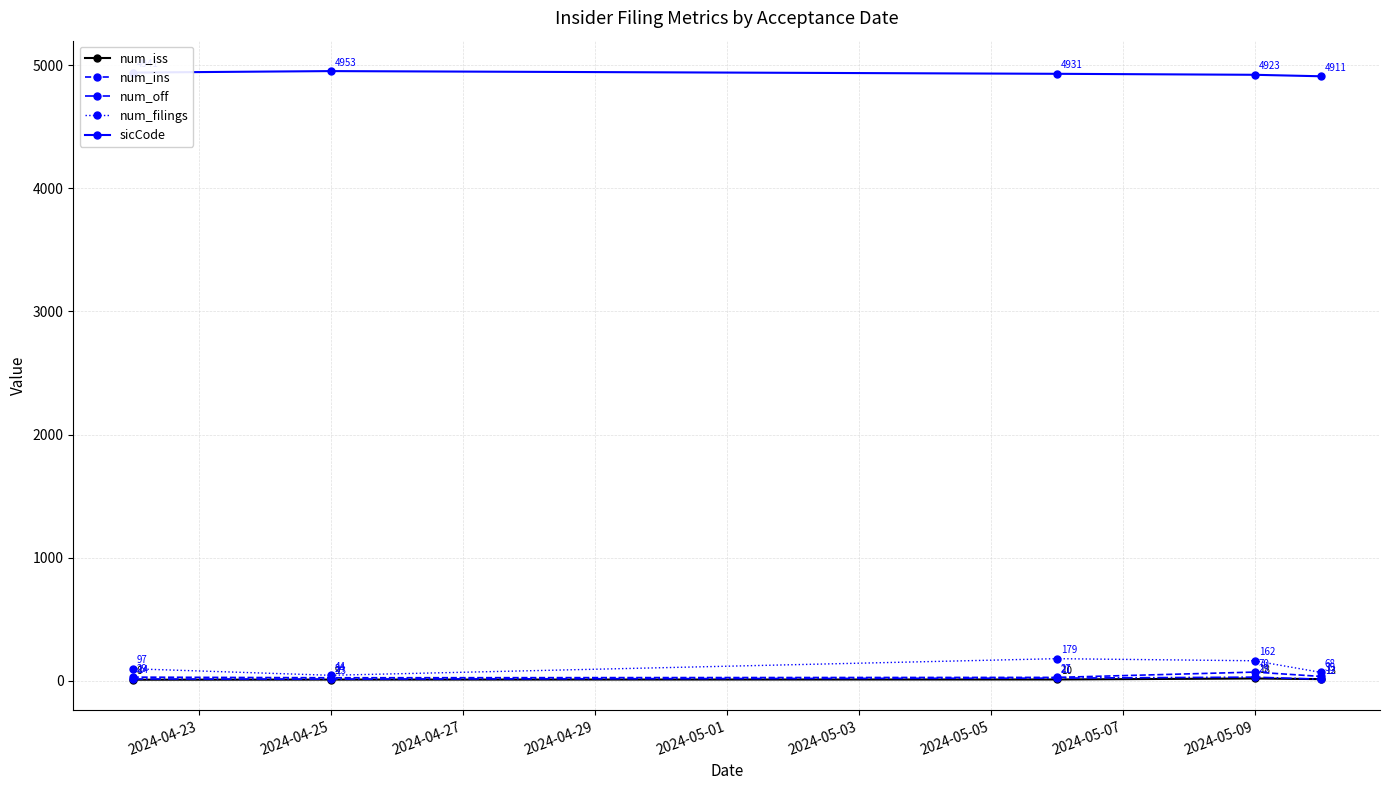

Which series has the largest total across all categories?

sicCode